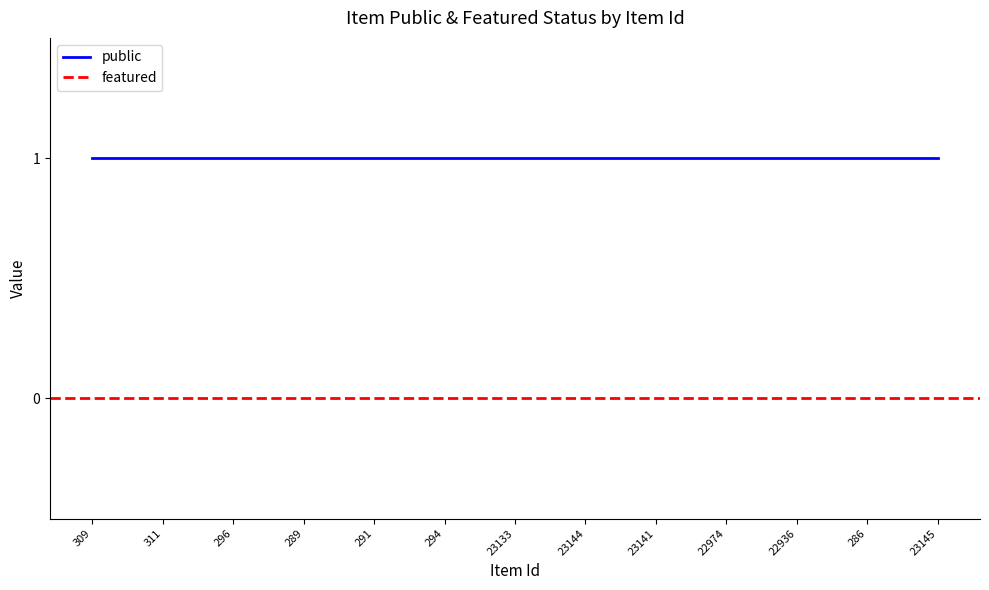

What is the maximum value shown in the chart?

1